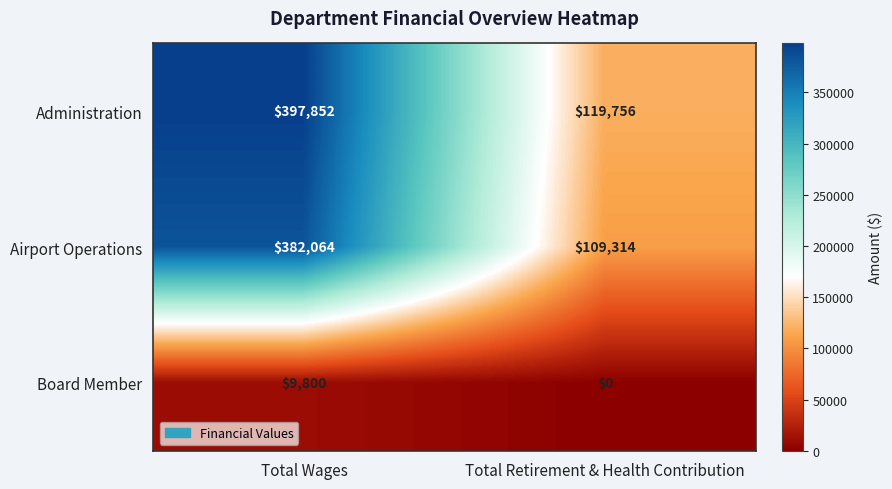

What is the difference between the maximum and minimum values in the Board Member series?

9800